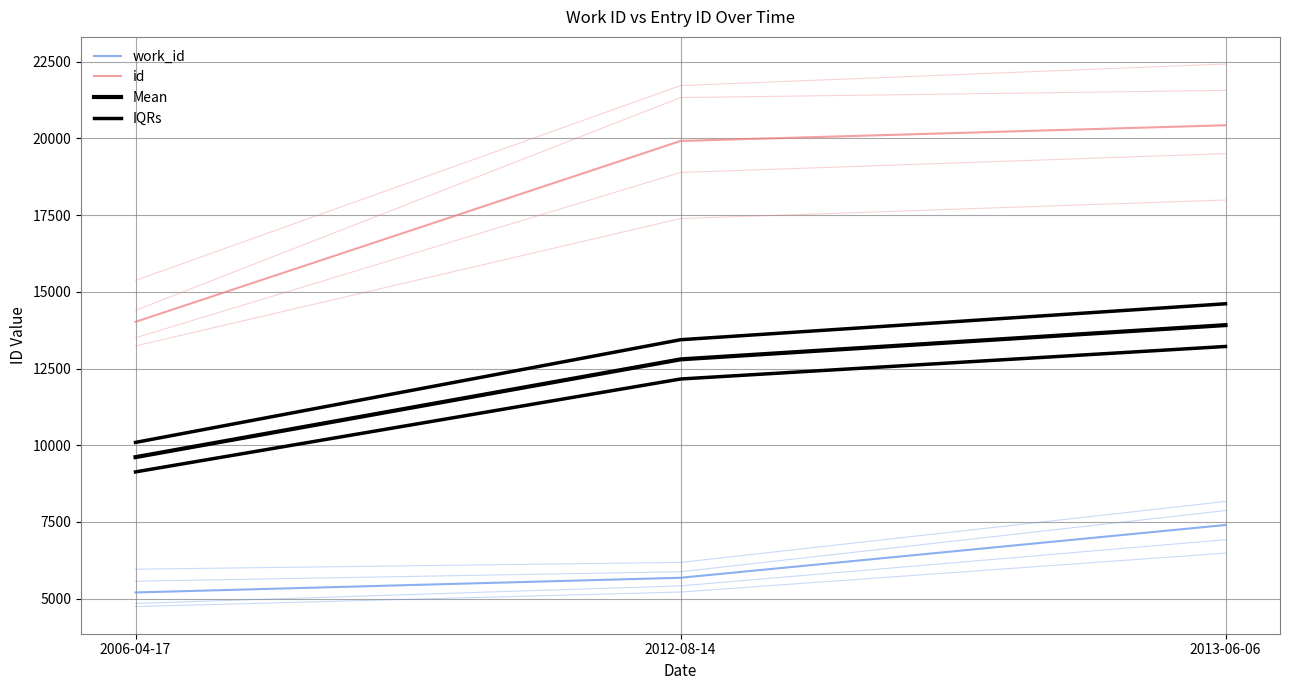

Which series changed the most between 2006-04-17 and 2012-08-14?

id